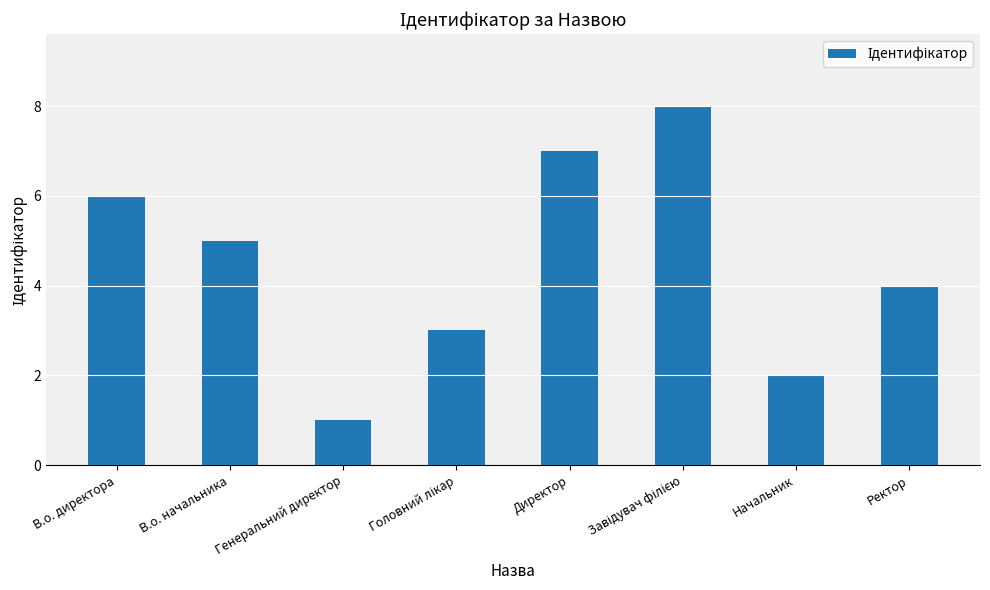

Between Ректор and Генеральний директор, which is larger?

Ректор